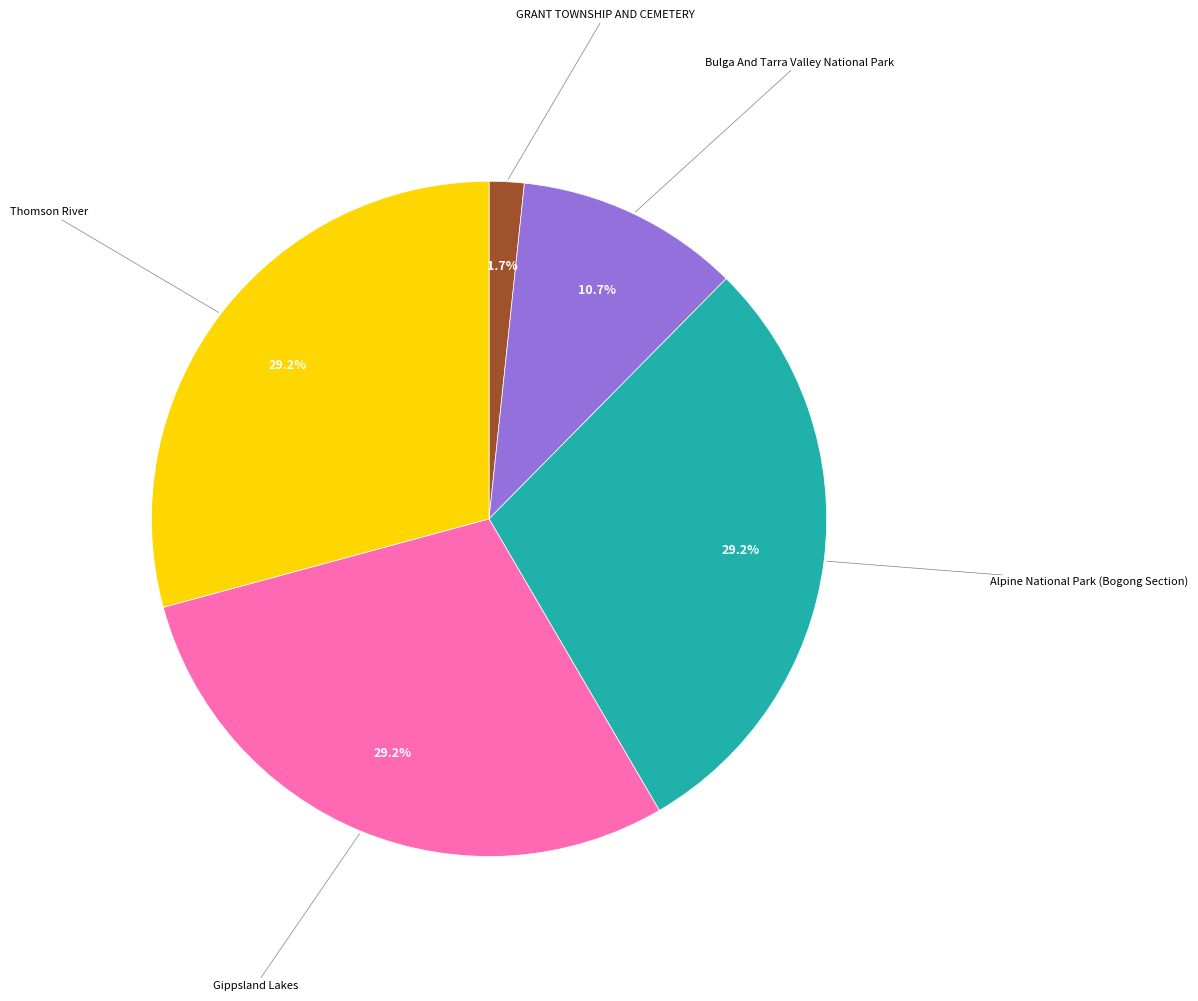

Does any single category account for the majority?

No